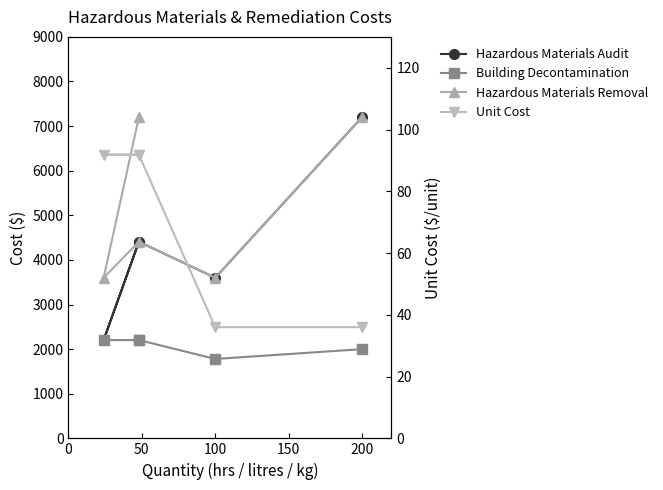

What is the highest value of the Building Decontamination series?

2204.2